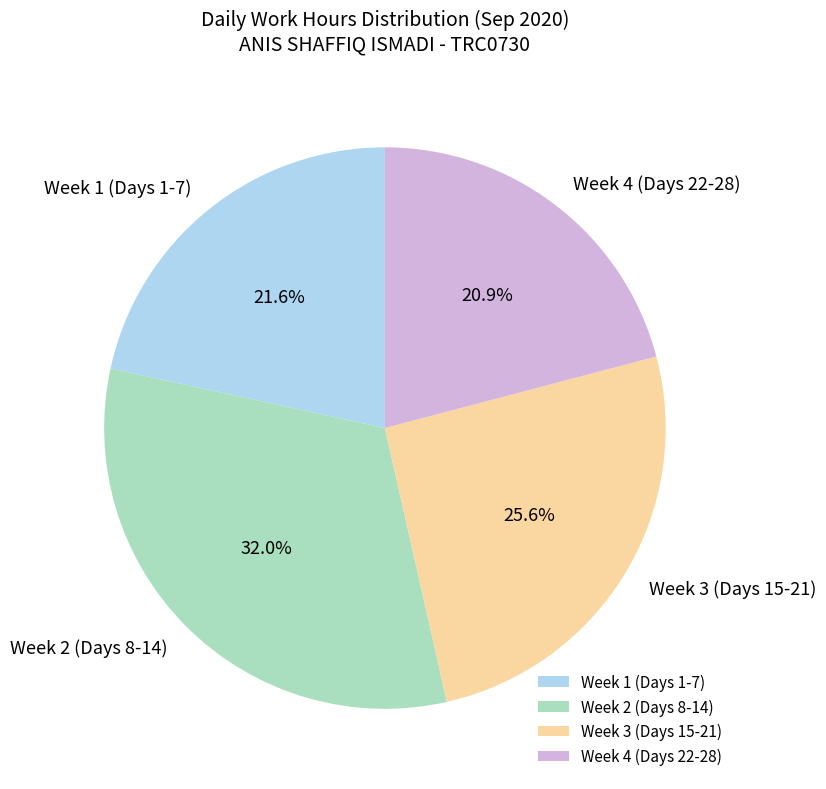

Is there a majority slice in this chart?

No